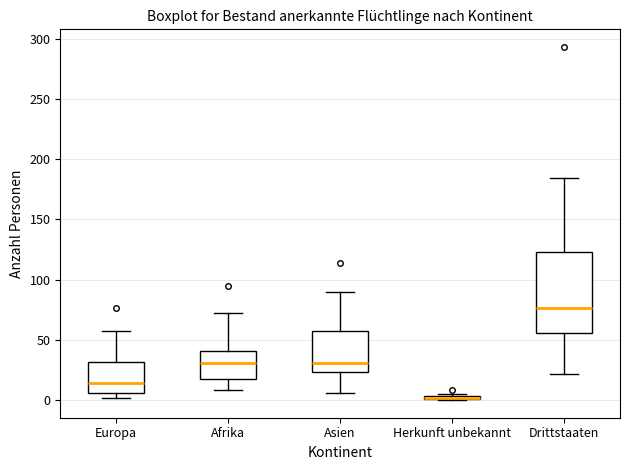

Which box is the tallest, from its lower edge to its upper edge?

Drittstaaten